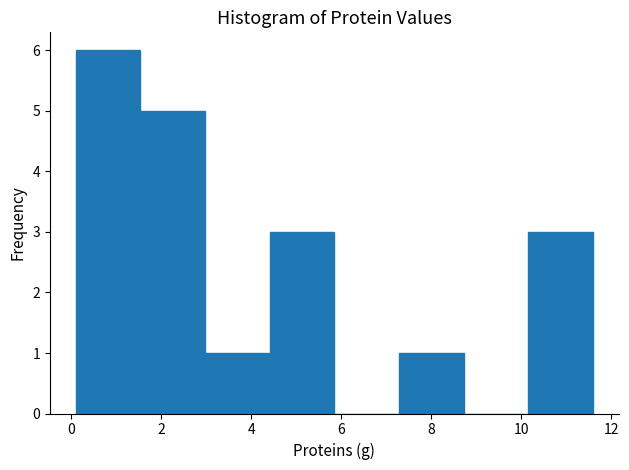

Which range on the x-axis has the tallest bar?

0.2 to 1.6